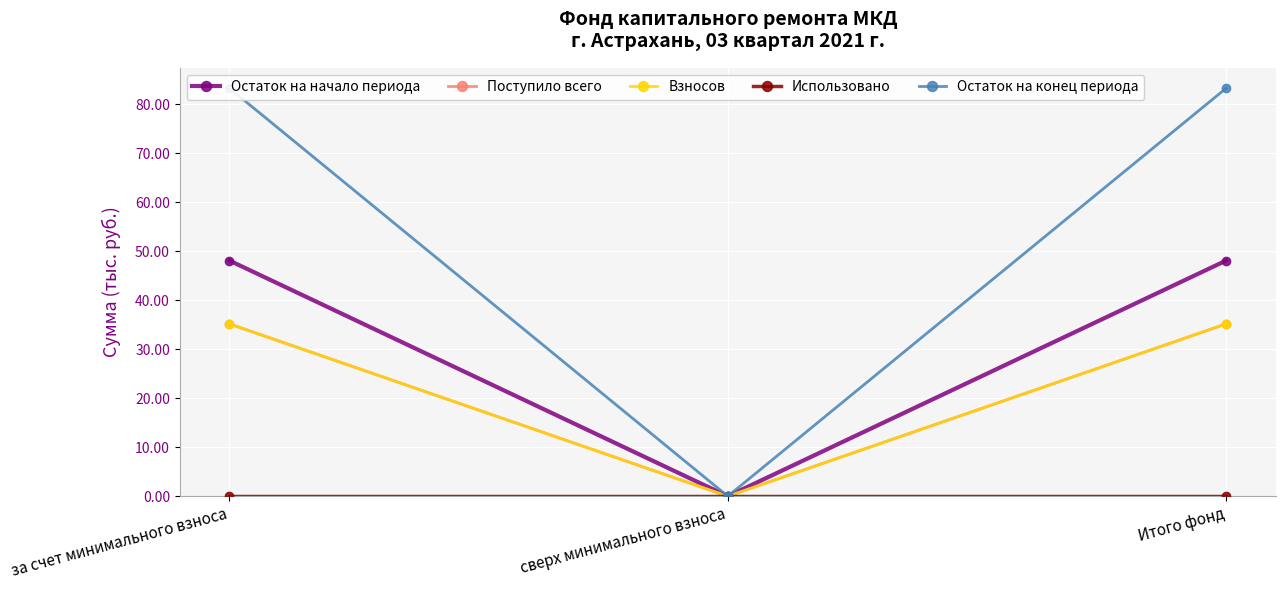

What is the label of the 1st point from the right?

Итого фонд